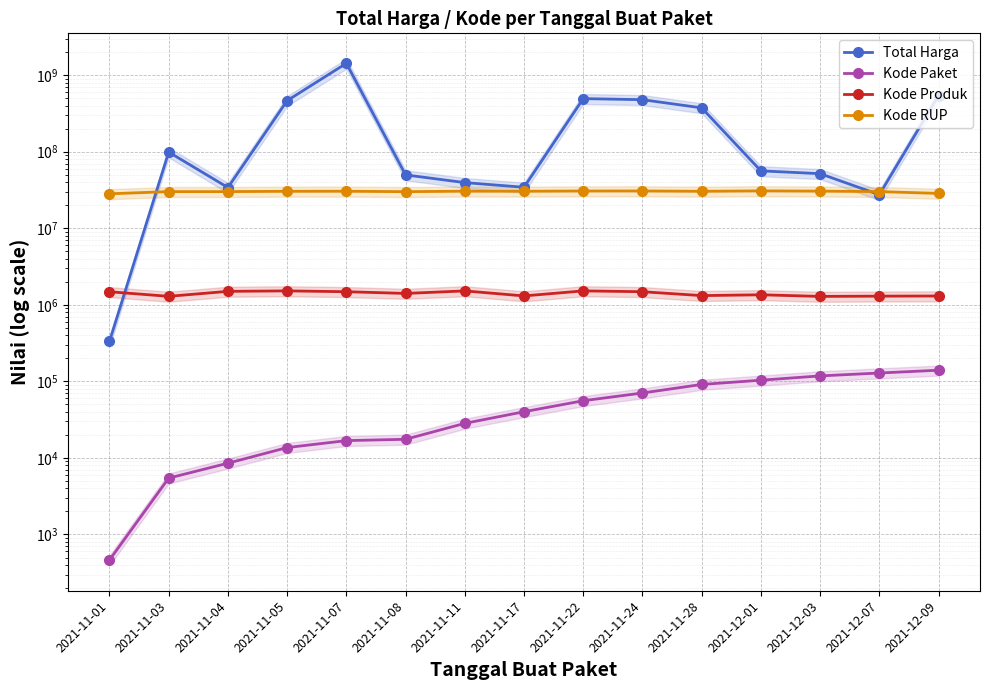

Reading left to right, list all the values displayed in this chart.

Total Harga: 2021-11-01=333600	2021-11-03=98772570	2021-11-04=34000000	2021-11-05=464002100	2021-11-07=1425867900	2021-11-08=49730040	2021-11-11=39440000	2021-11-17=34292000	2021-11-22=493000000	2021-11-24=477600000	2021-11-28=373404000	2021-12-01=56152800	2021-12-03=51601000	2021-12-07=27412000	2021-12-09=541071000
Kode Paket: 2021-11-01=464	2021-11-03=5449	2021-11-04=8530	2021-11-05=13652	2021-11-07=16823	2021-11-08=17509	2021-11-11=28271	2021-11-17=40112	2021-11-22=55826	2021-11-24=70453	2021-11-28=91101	2021-12-01=103541	2021-12-03=117783	2021-12-07=128516	2021-12-09=139817
Kode Produk: 2021-11-01=1479674	2021-11-03=1290116	2021-11-04=1498322	2021-11-05=1519264	2021-11-07=1481562	2021-11-08=1407595	2021-11-11=1518309	2021-11-17=1305852	2021-11-22=1519260	2021-11-24=1481562	2021-11-28=1318333	2021-12-01=1350905	2021-12-03=1286873	2021-12-07=1297110	2021-12-09=1302598
Kode RUP: 2021-11-01=28171087	2021-11-03=30089034	2021-11-04=30089034	2021-11-05=30372232	2021-11-07=30428912	2021-11-08=30029068	2021-11-11=30478474	2021-11-17=30416731	2021-11-22=30636058	2021-11-24=30670893	2021-11-28=30363247	2021-12-01=30745112	2021-12-03=30527421	2021-12-07=30089034	2021-12-09=28497118